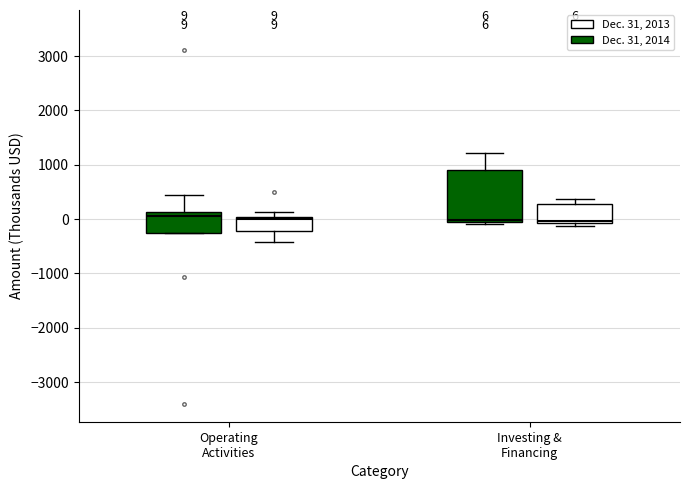

Which box is the tallest, from its lower edge to its upper edge?

Investing & Financing (Dec. 31, 2014)